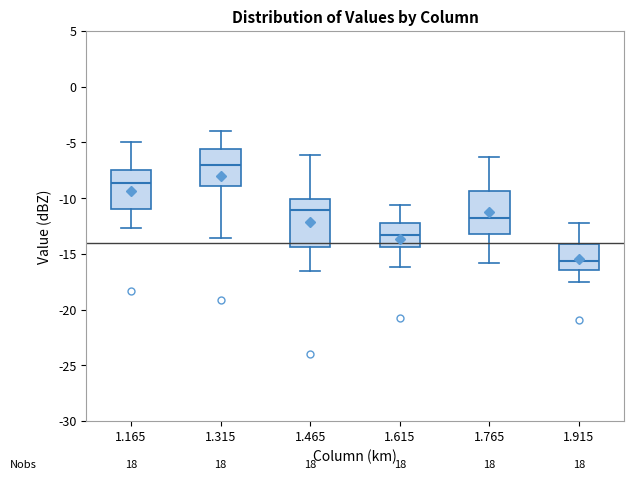

Reading left to right, read every box against the y-axis: the position of its median line, the range the box covers, and the ends of its whiskers. The values are not printed on the chart, so give them approximately, as read against the axis.

1.165: median -8.5, box -11.0 to -7.5, whiskers -12.5 to -5.0
1.315: median -7.0, box -9.0 to -5.5, whiskers -13.5 to -4.0
1.465: median -11.0, box -14.5 to -10.0, whiskers -16.5 to -6.0
1.615: median -13.5, box -14.5 to -12.0, whiskers -16.0 to -10.5
1.765: median -12.0, box -13.0 to -9.5, whiskers -16.0 to -6.5
1.915: median -15.5, box -16.5 to -14.0, whiskers -17.5 to -12.0